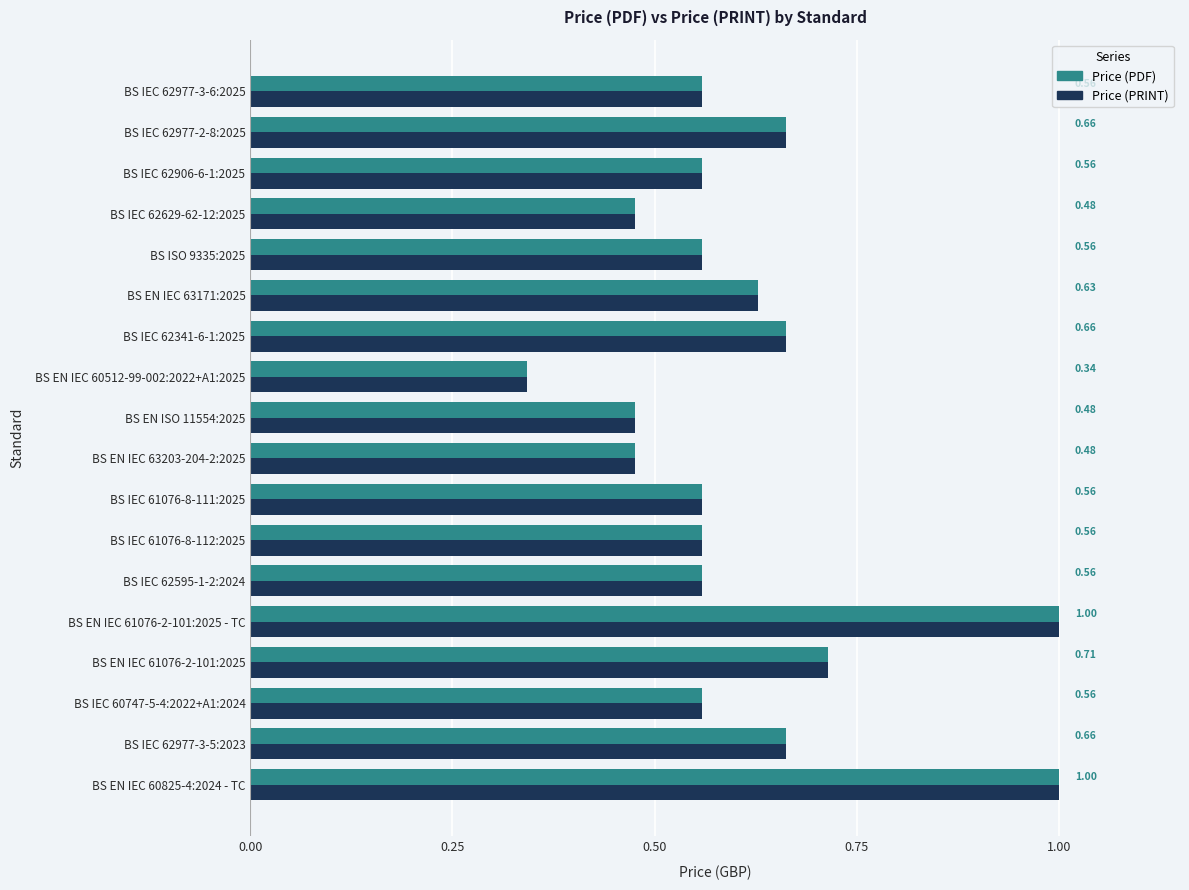

At how many categories does at least one series exceed 0?

18